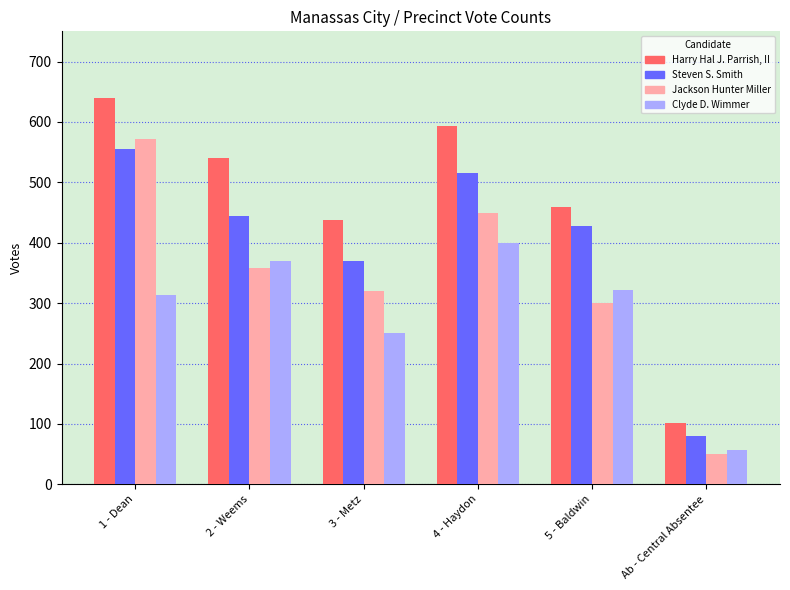

What is the label of the 1st bar from the right?

Ab - Central Absentee